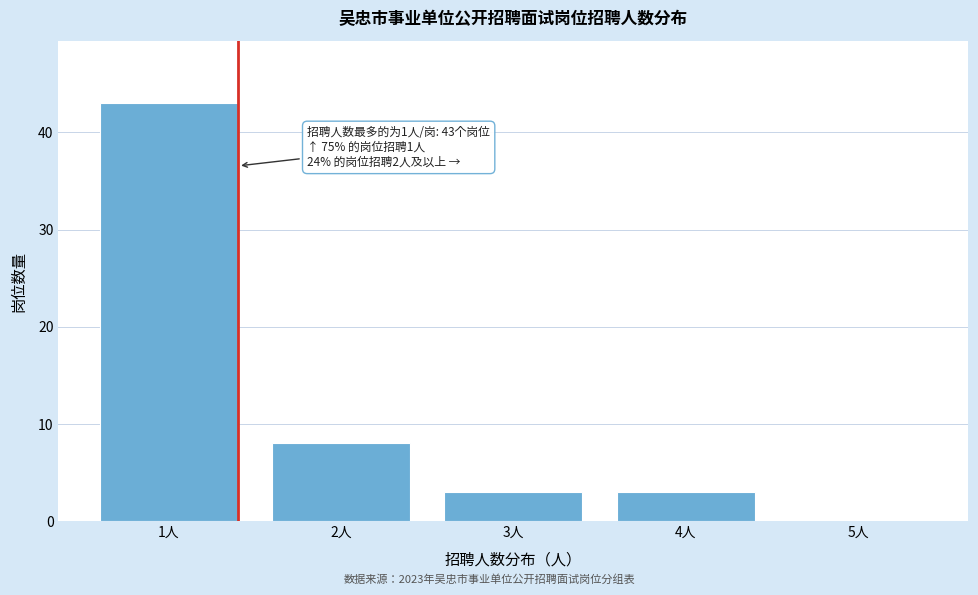

Which range on the x-axis has the tallest bar?

0.5 to 1.5